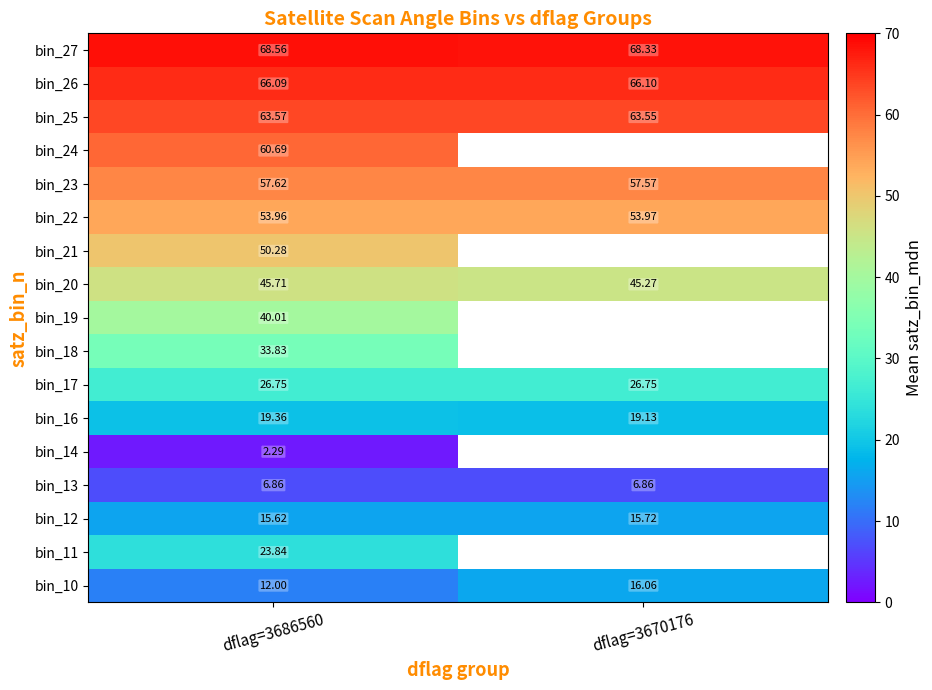

At which category is the sum across all series the highest?

dflag=3686560